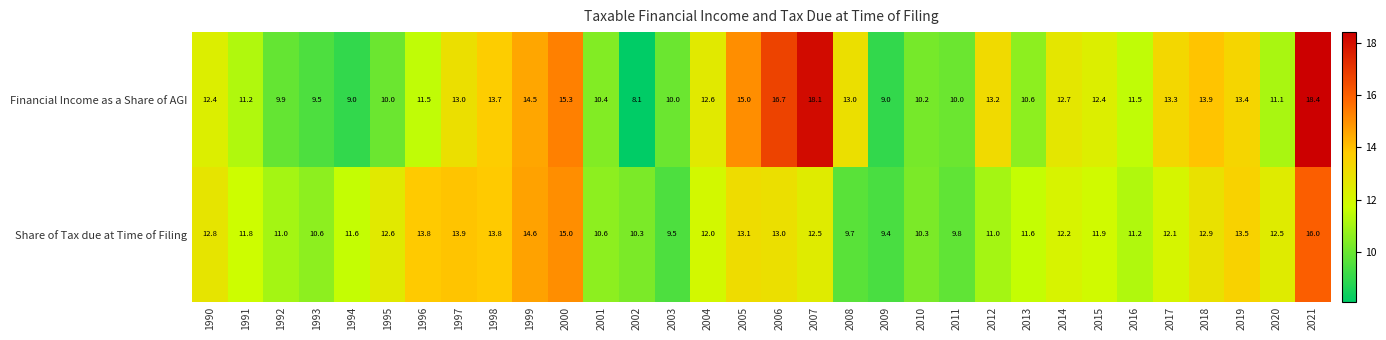

Where is Share of Tax due at Time of Filing nearest to the value 12?

2004